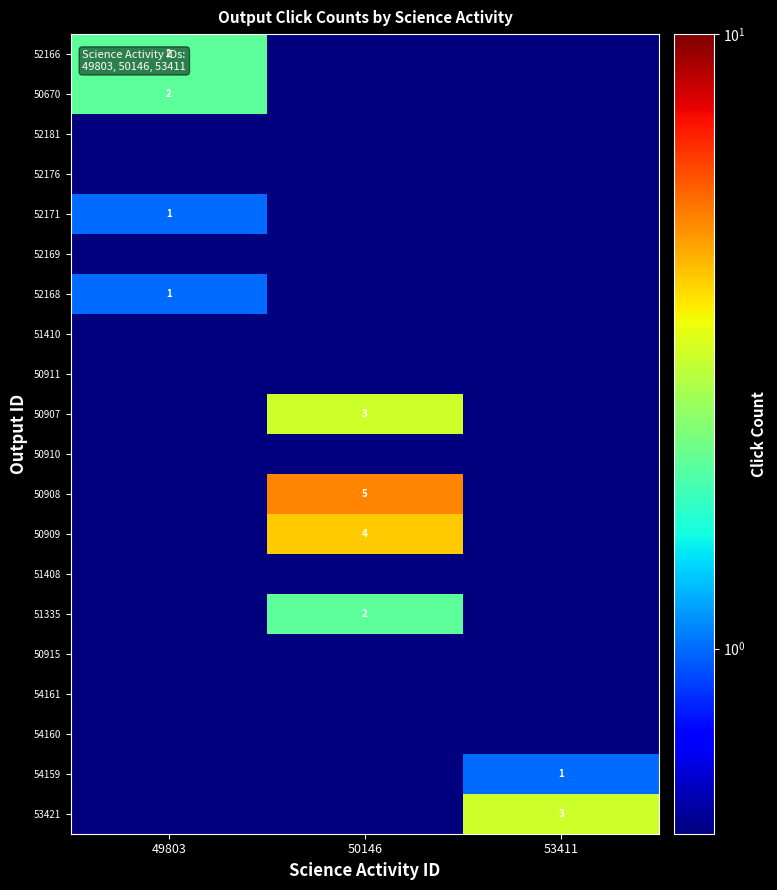

The 50909 series shows 5.8 at 50146. True or false?

False